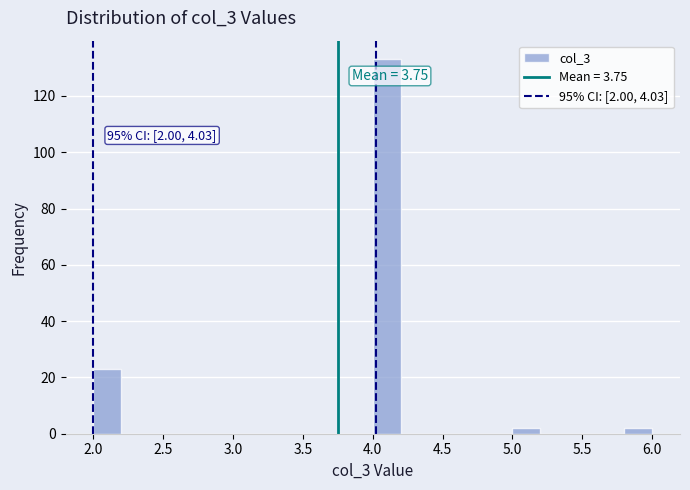

Which range on the x-axis has the tallest bar?

4.0 to 4.2